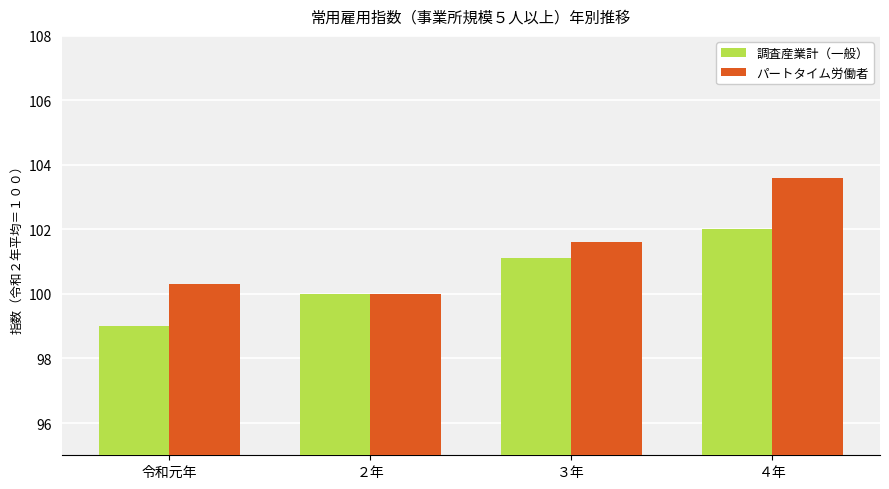

At which category does the chart reach its minimum across all series?

令和元年